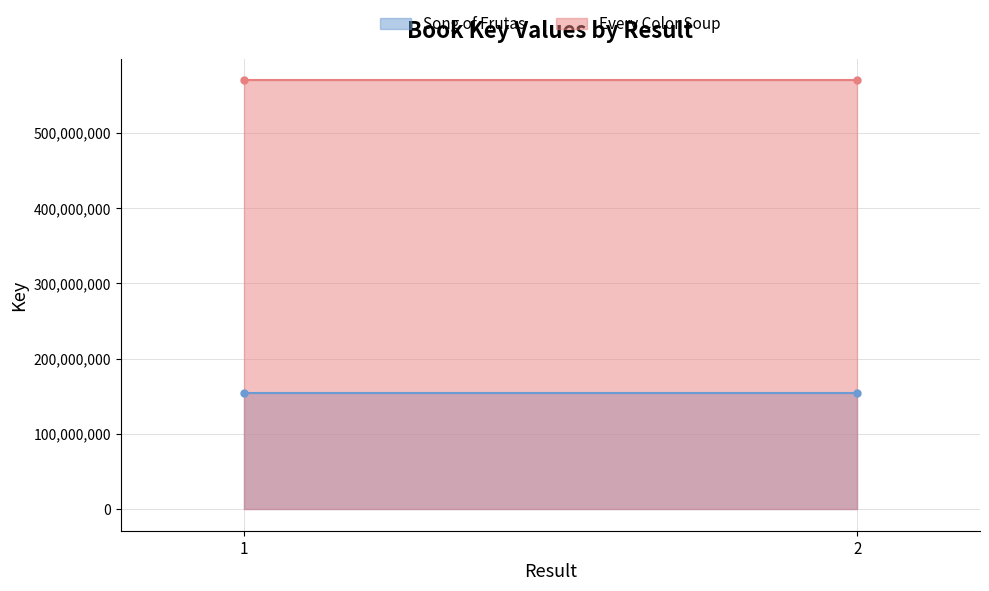

List the series in order of their peak value, lowest first.

Song of Frutas, Every Color Soup